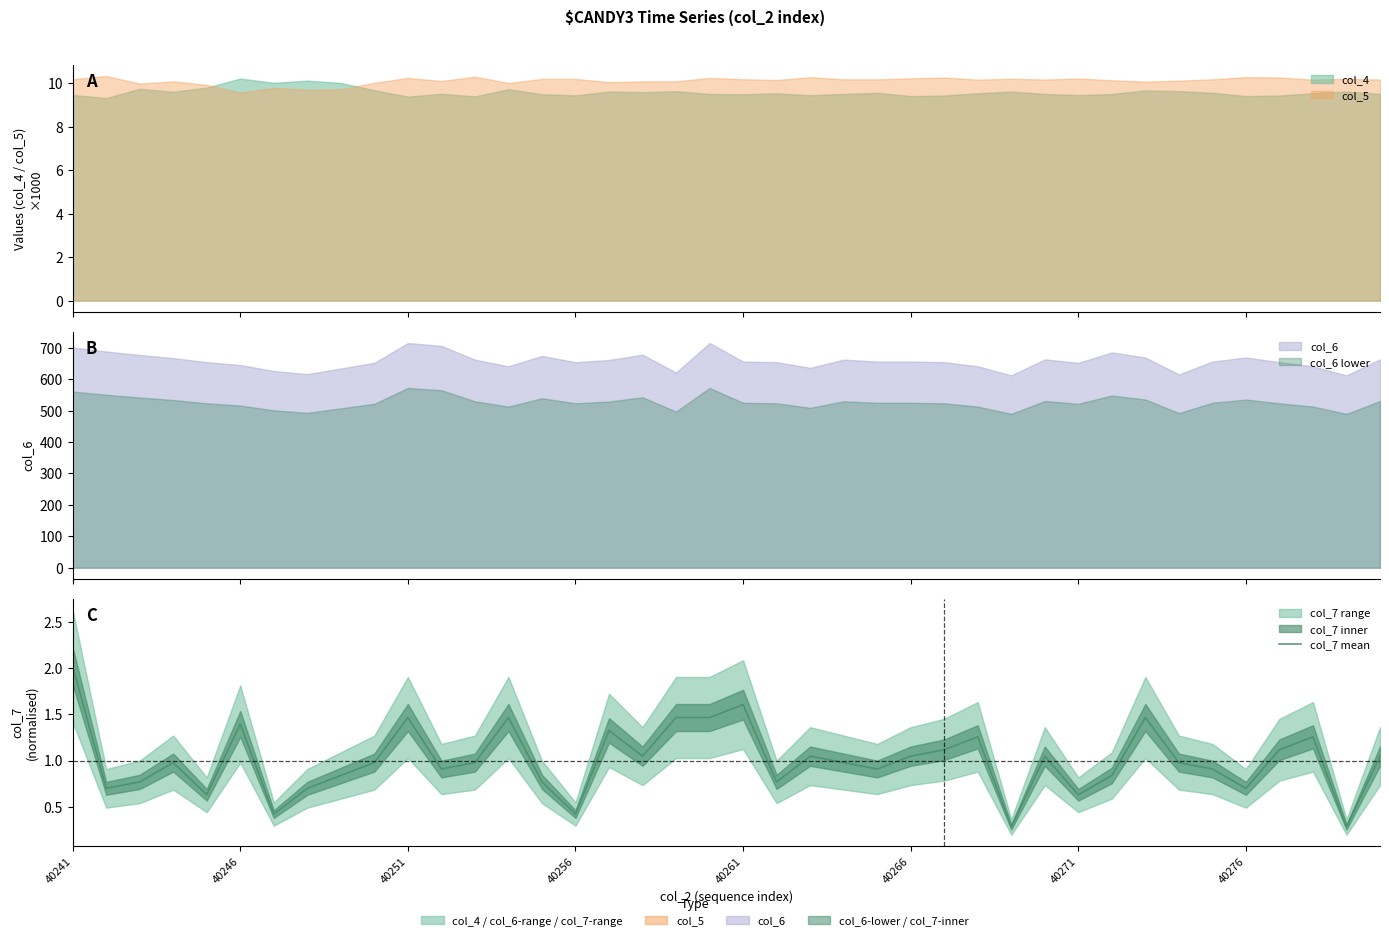

What is the maximum value shown in the chart?

2.0